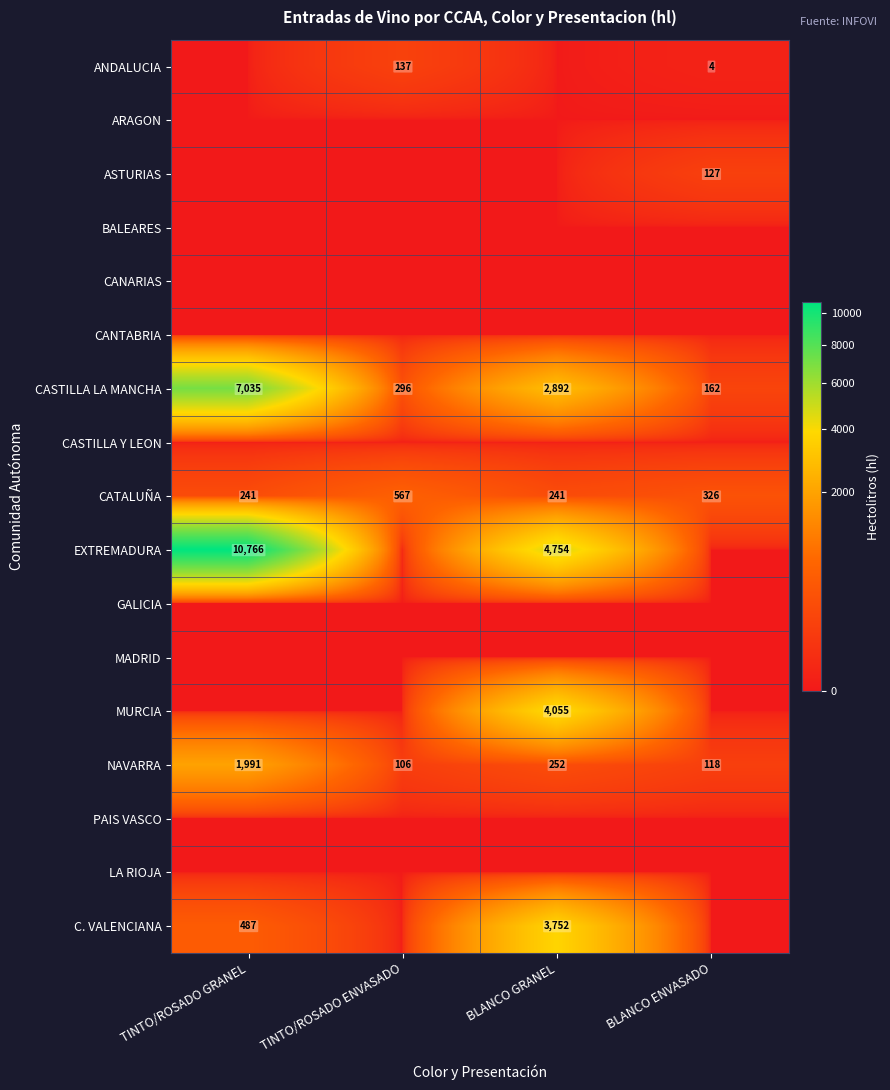

Read the NAVARRA value at TINTO/ROSADO ENVASADO.

106